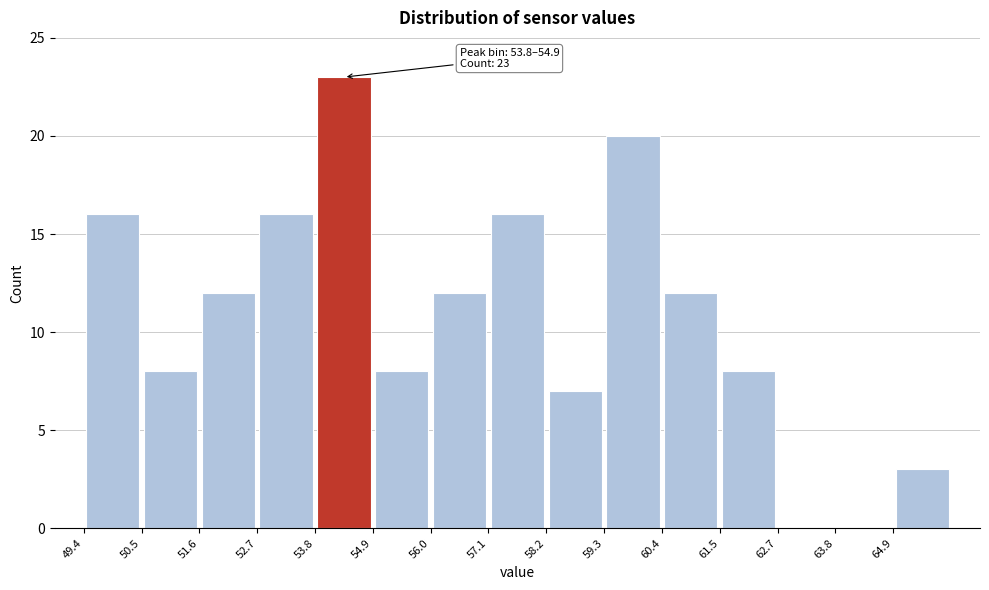

Over which range of the x-axis is the bar tallest?

53.8 to 55.0